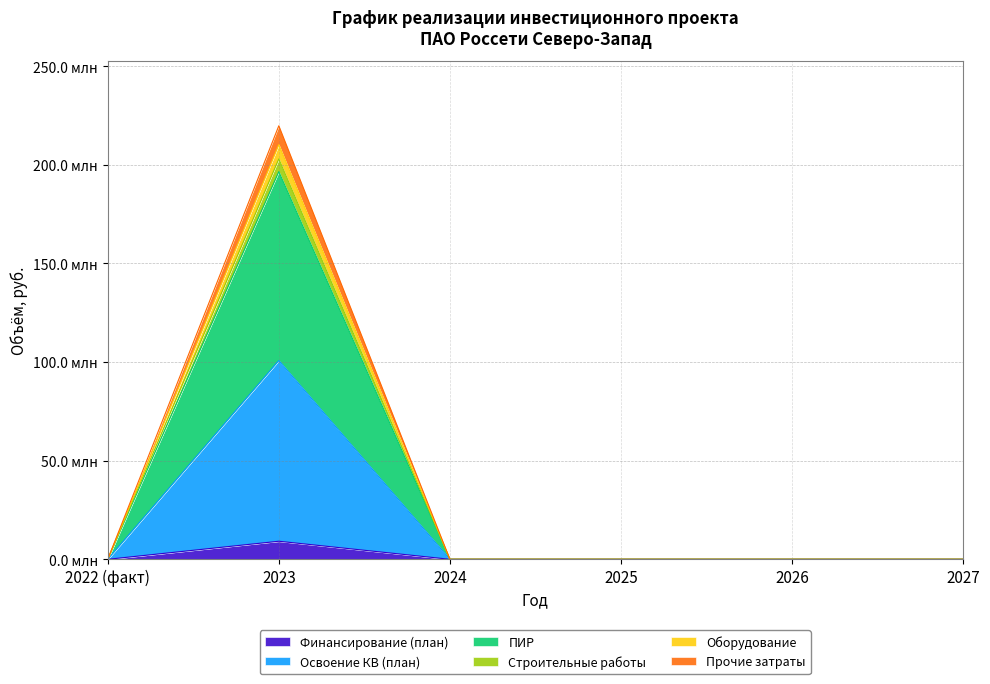

Does the chart display data point markers on the line(s)?

No